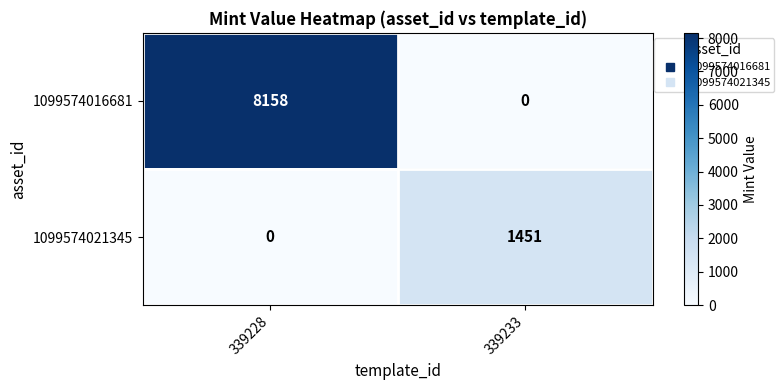

At which label does 1099574021345 reach its peak?

339233